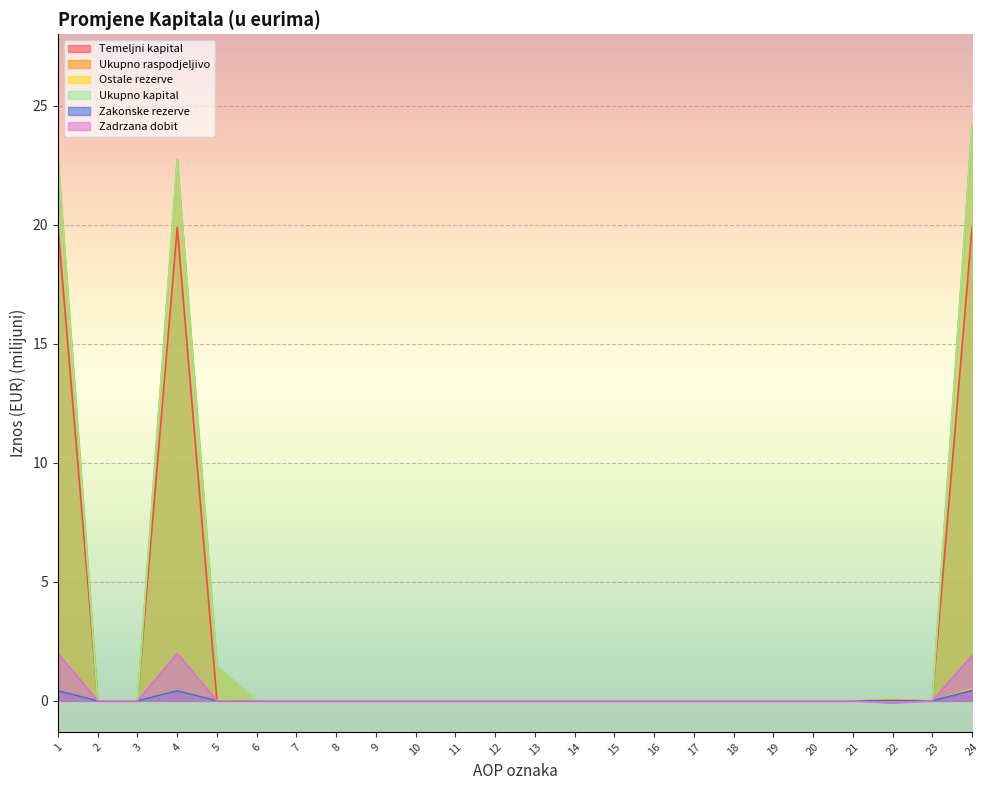

True or false: Zakonske rezerve and Ostale rezerve cross at least once.

False